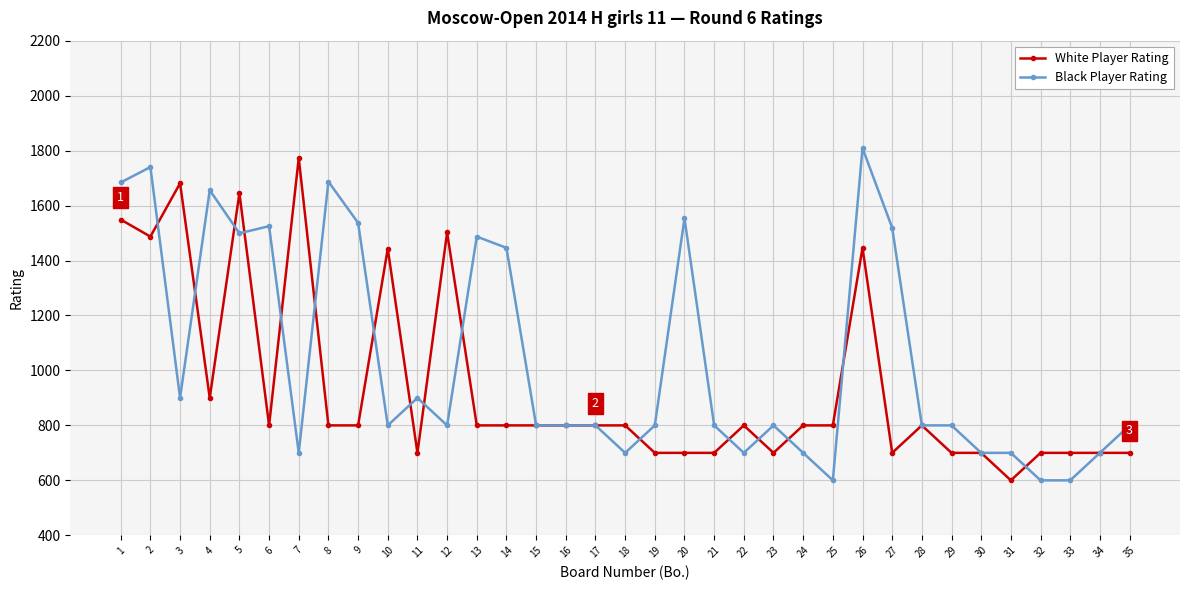

Is the value of White Player Rating at 9 greater than the value of Black Player Rating at 20?

No